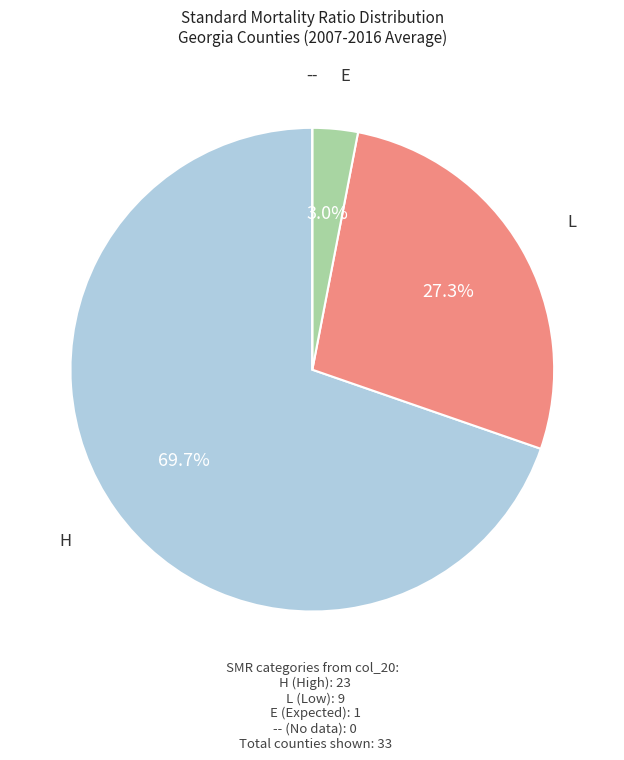

Which has a higher value, H or L?

H